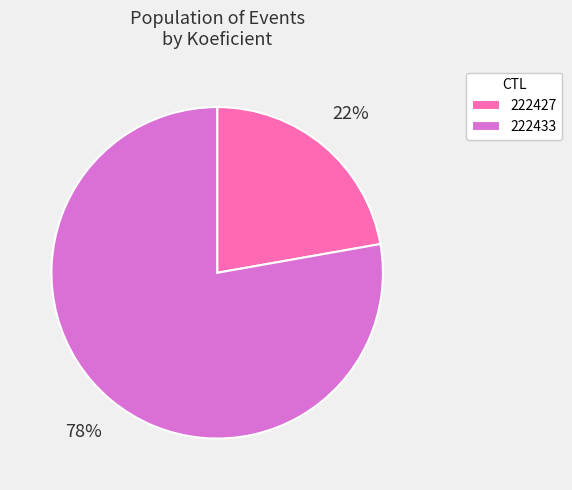

What is the ratio of the value at 222433 to the value at 222427?

3.5